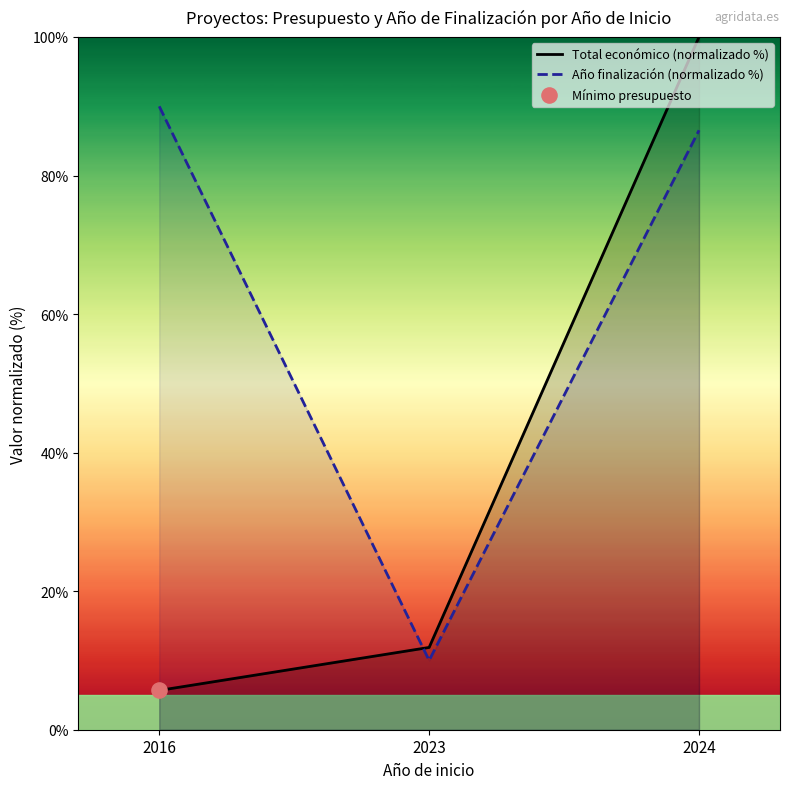

At which category is the sum across all series the highest?

2024